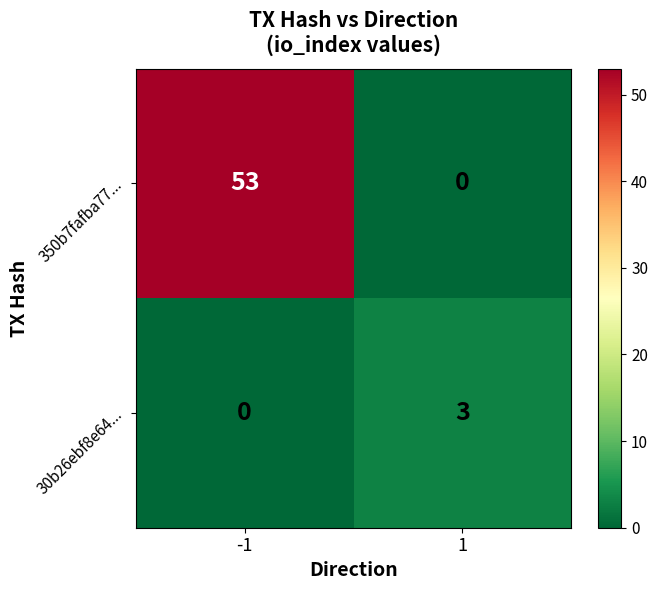

Rank the series by their average value, from lowest to highest.

30b26ebf8e64..., 350b7fafba77...